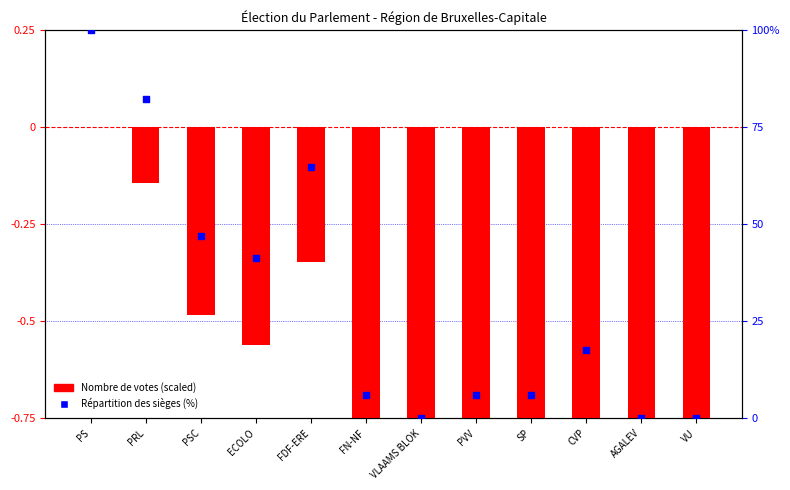

Which series reaches the minimum Y coordinate?

Nombre de votes (scaled)